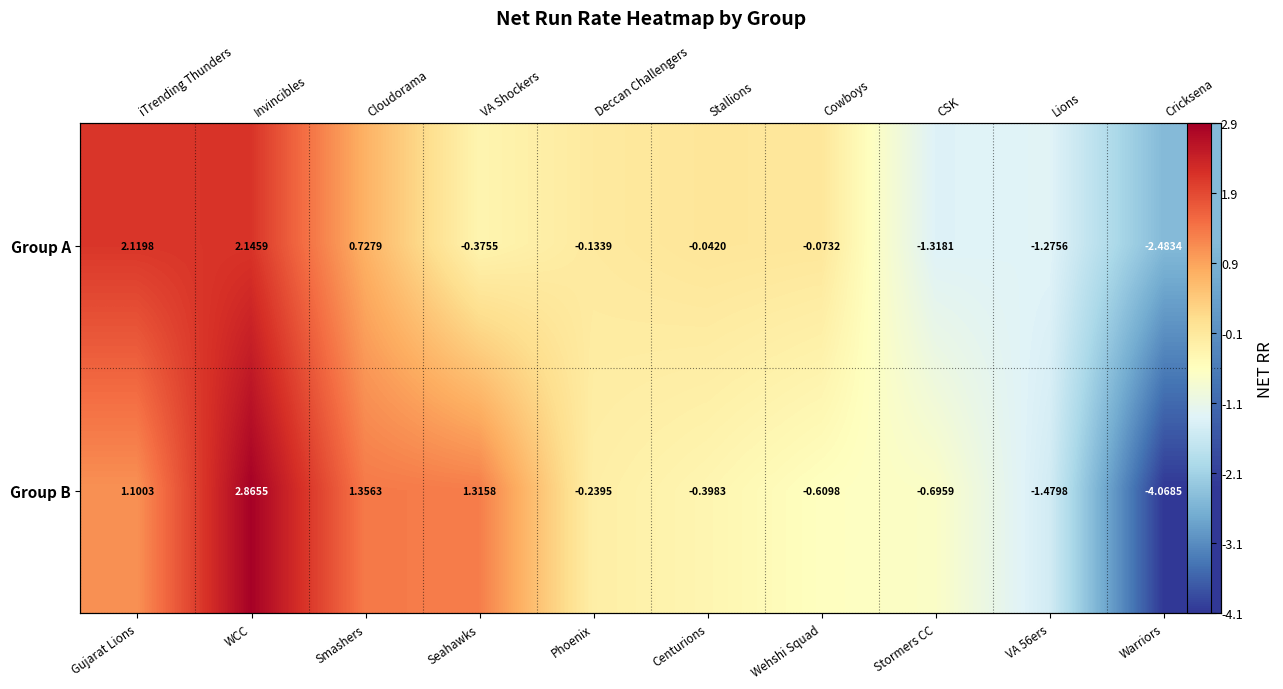

At how many categories does at least one series exceed 1?

4